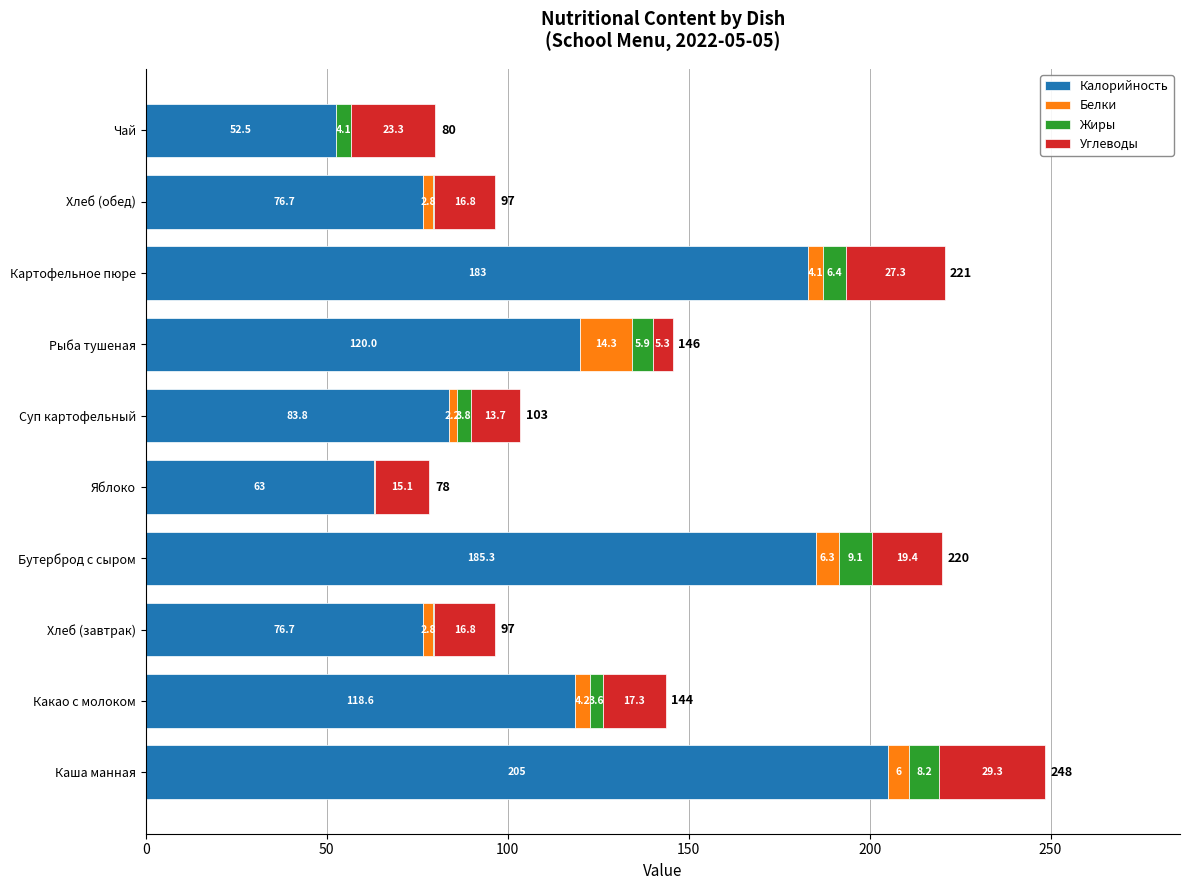

What is the maximum value for Калорийность?

205.0